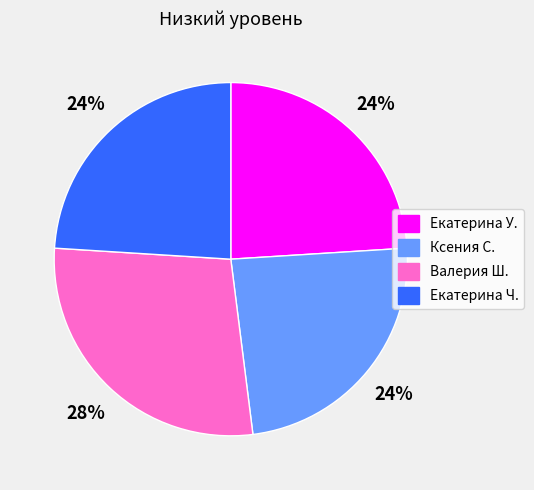

To the nearest percent, what is the average slice percentage?

25%